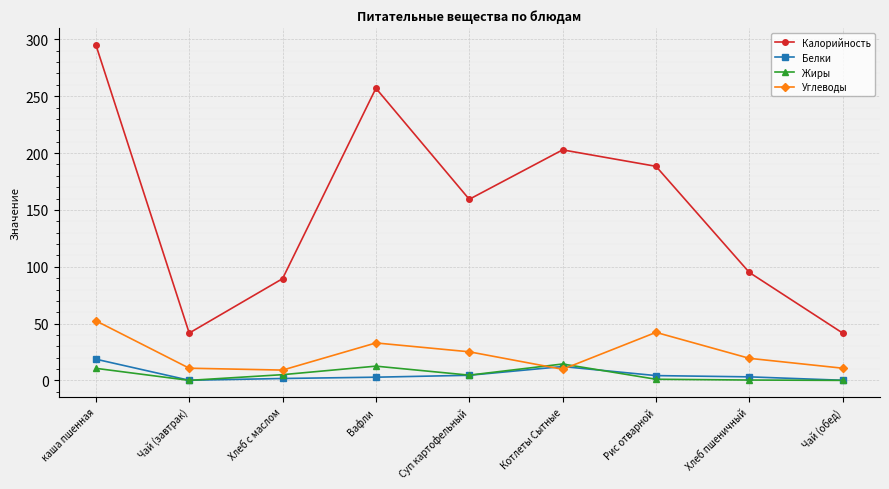

Rank the series by their maximum value, from highest to lowest.

Калорийность, Углеводы, Белки, Жиры